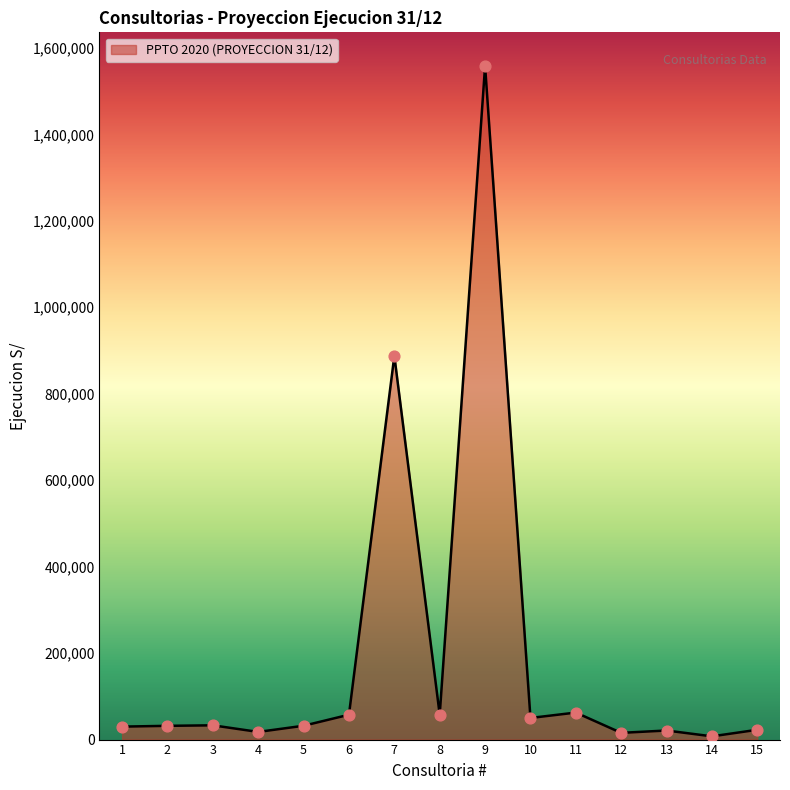

Approximately how many times larger is the value at 4 compared to 6?

0.3